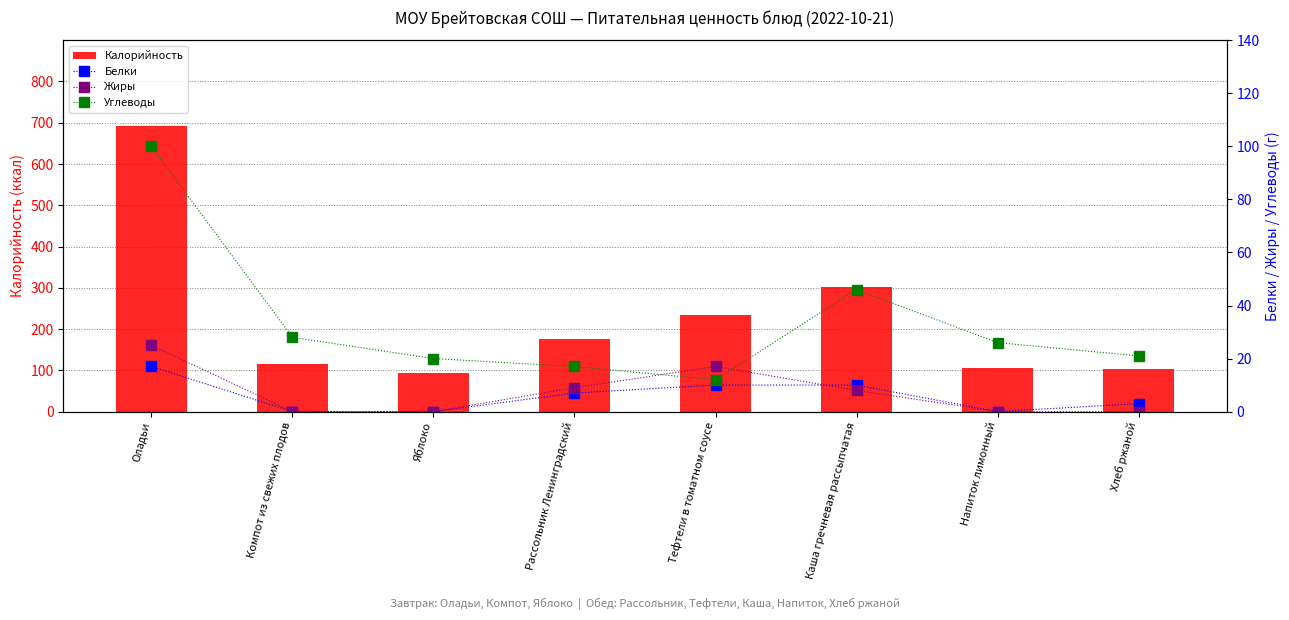

At which category is the sum across all series the highest?

Оладьи